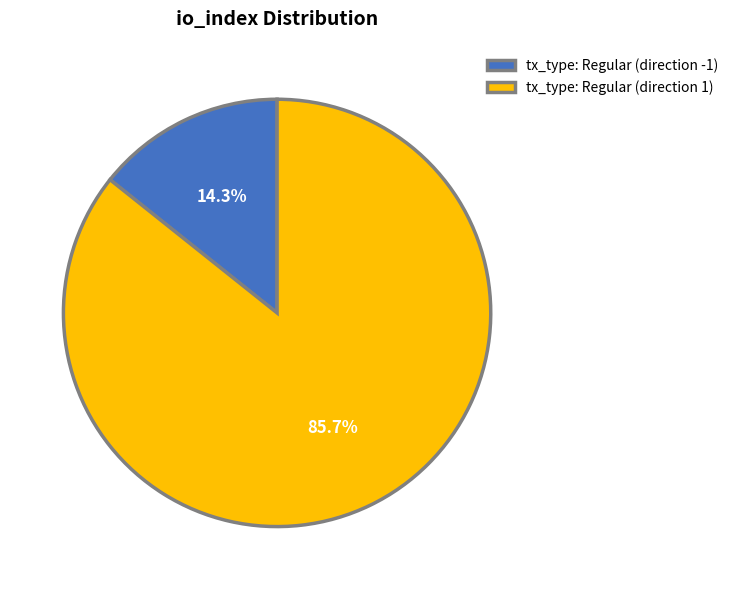

Which category has the biggest portion of the pie?

tx_type: Regular (direction 1)